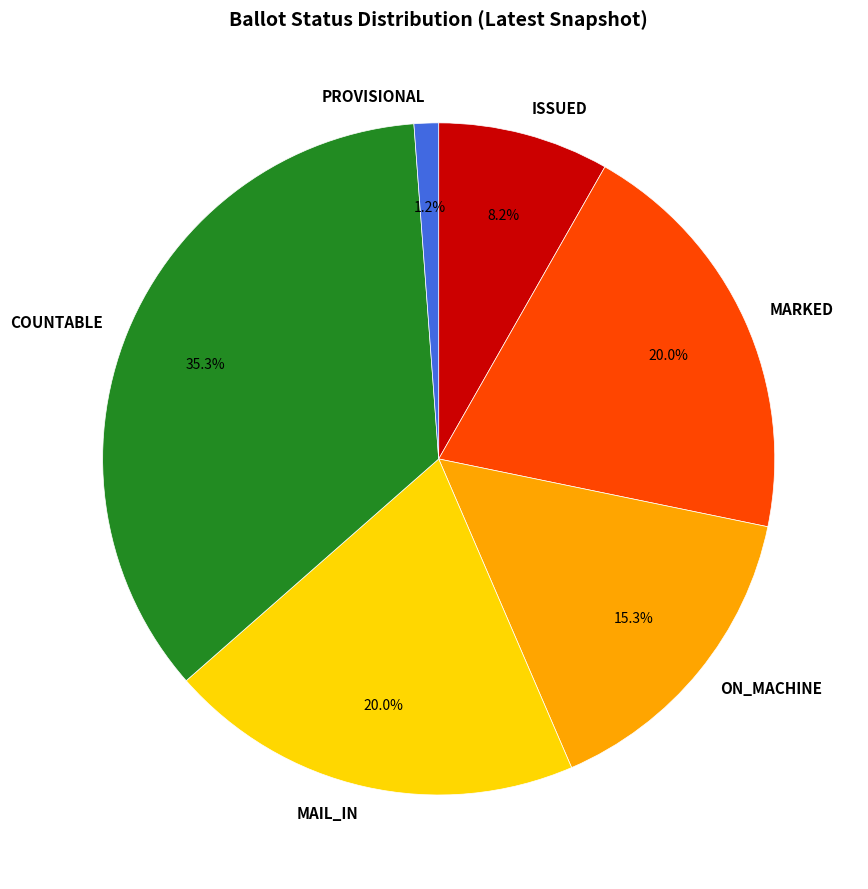

Which category has the biggest portion of the pie?

COUNTABLE